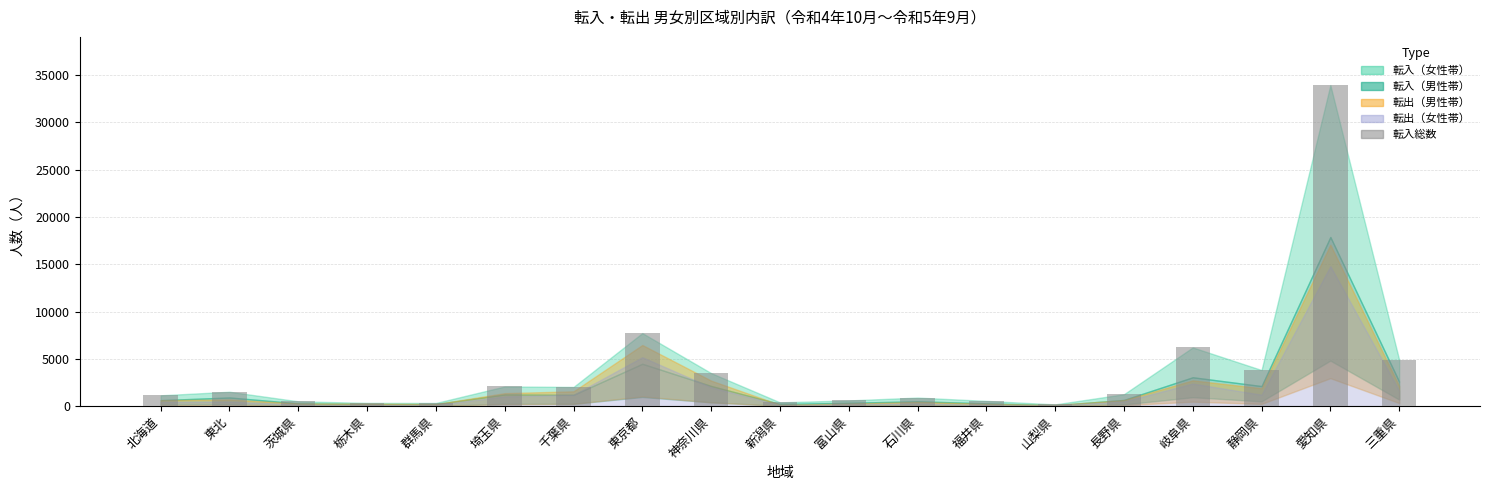

What is the difference between the values at 富山県 and 千葉県?

1426